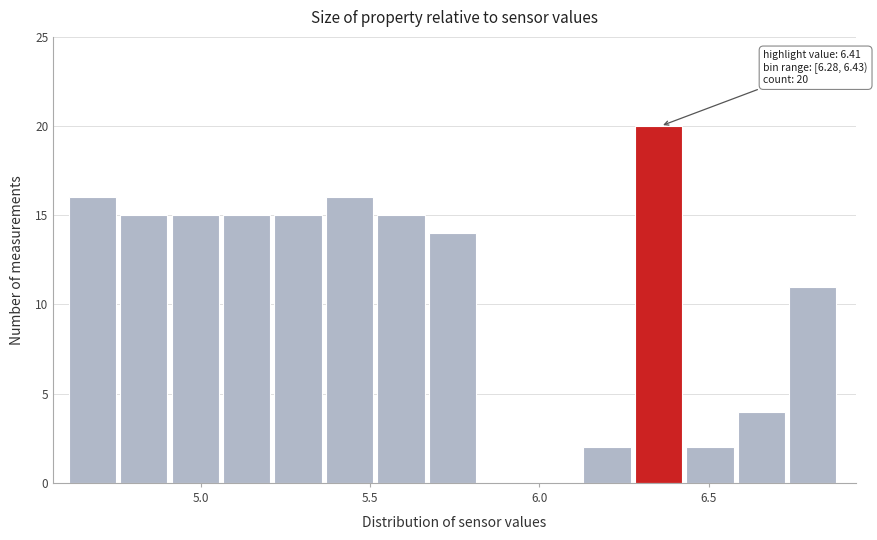

Around what value on the x-axis is the tallest bar? Give the approximate position of its centre, as read against the axis.

6.35